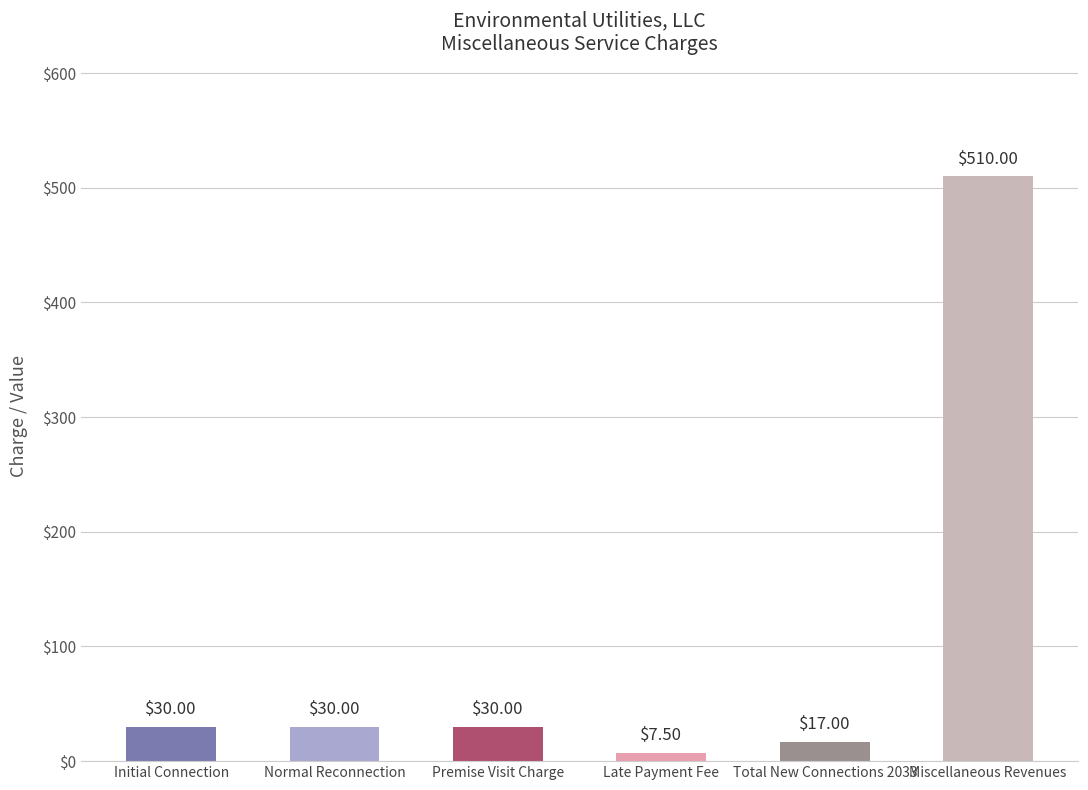

True or false: the data shows 30.0 at Initial Connection.

True